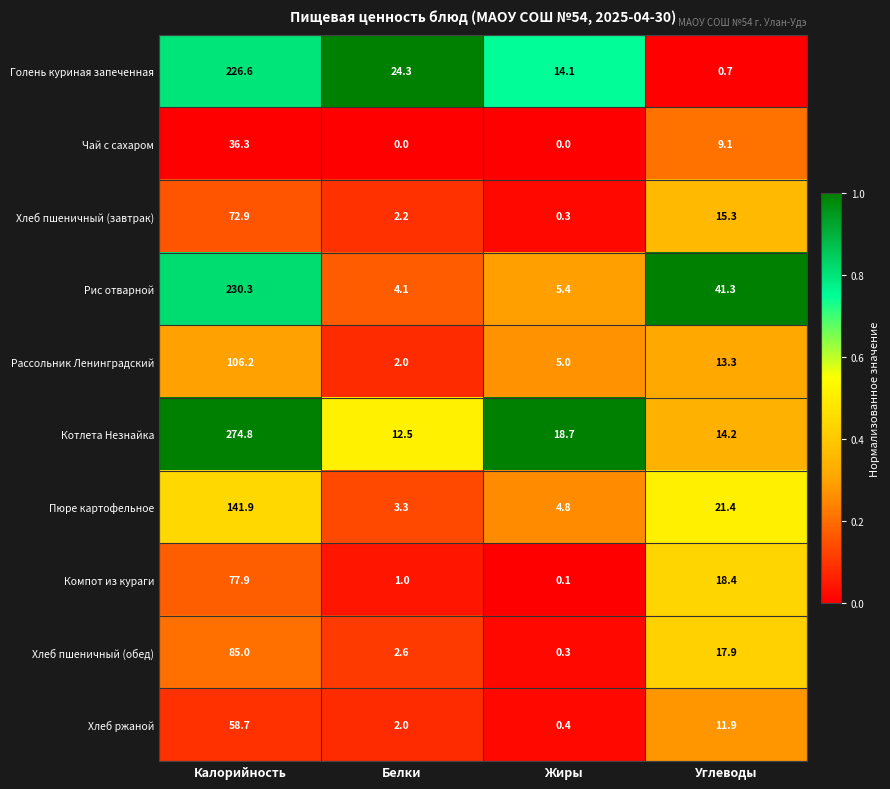

True or false: Рассольник Ленинградский has a value of 5.0 at Жиры.

True